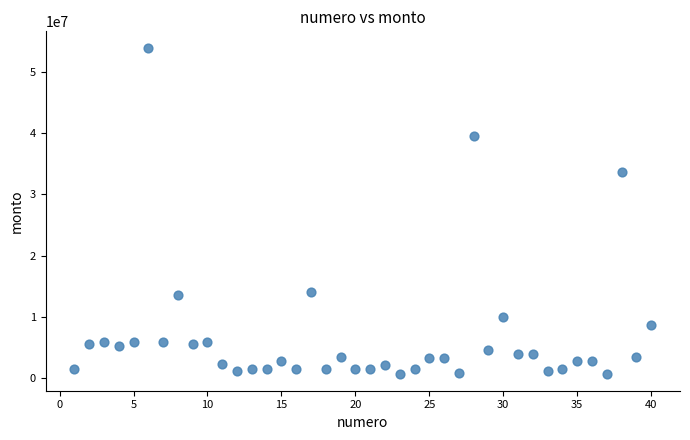

What is the range of X values (max minus min)?

39